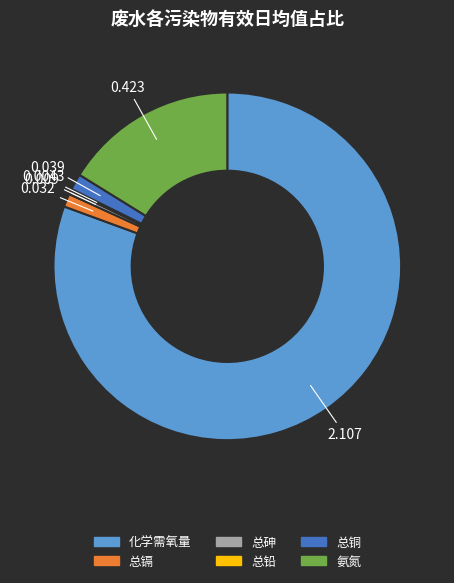

Is 化学需氧量 the majority of the pie?

Yes